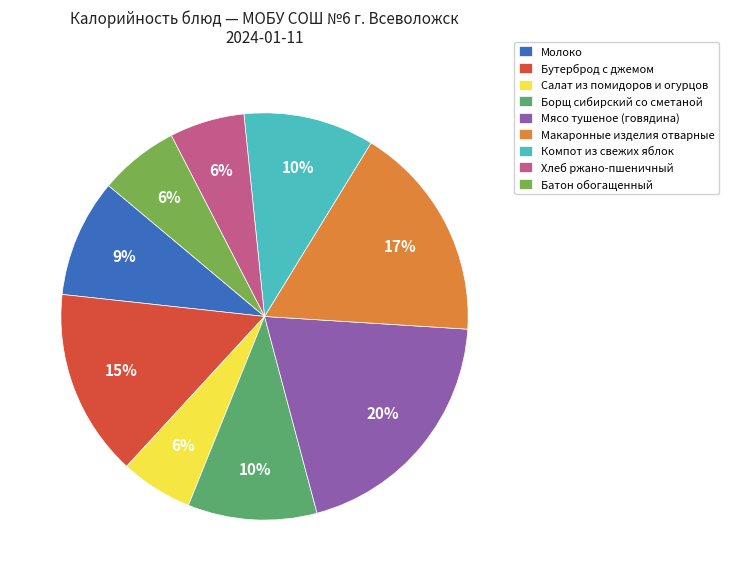

How many segments does this pie chart have?

9